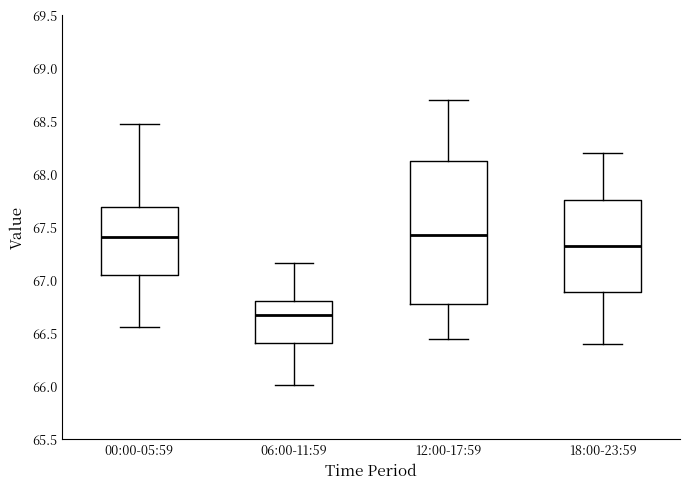

Reading left to right, transcribe this box plot: for each box, give where its median line is, the range the box spans, and where its two whiskers end, as read against the y-axis. The values are not printed on the chart, so give them approximately, as read against the axis.

00:00-05:59: median 67.40, box 67.05 to 67.70, whiskers 66.55 to 68.50
06:00-11:59: median 66.65, box 66.40 to 66.80, whiskers 66.00 to 67.15
12:00-17:59: median 67.45, box 66.80 to 68.15, whiskers 66.45 to 68.70
18:00-23:59: median 67.35, box 66.90 to 67.75, whiskers 66.40 to 68.20